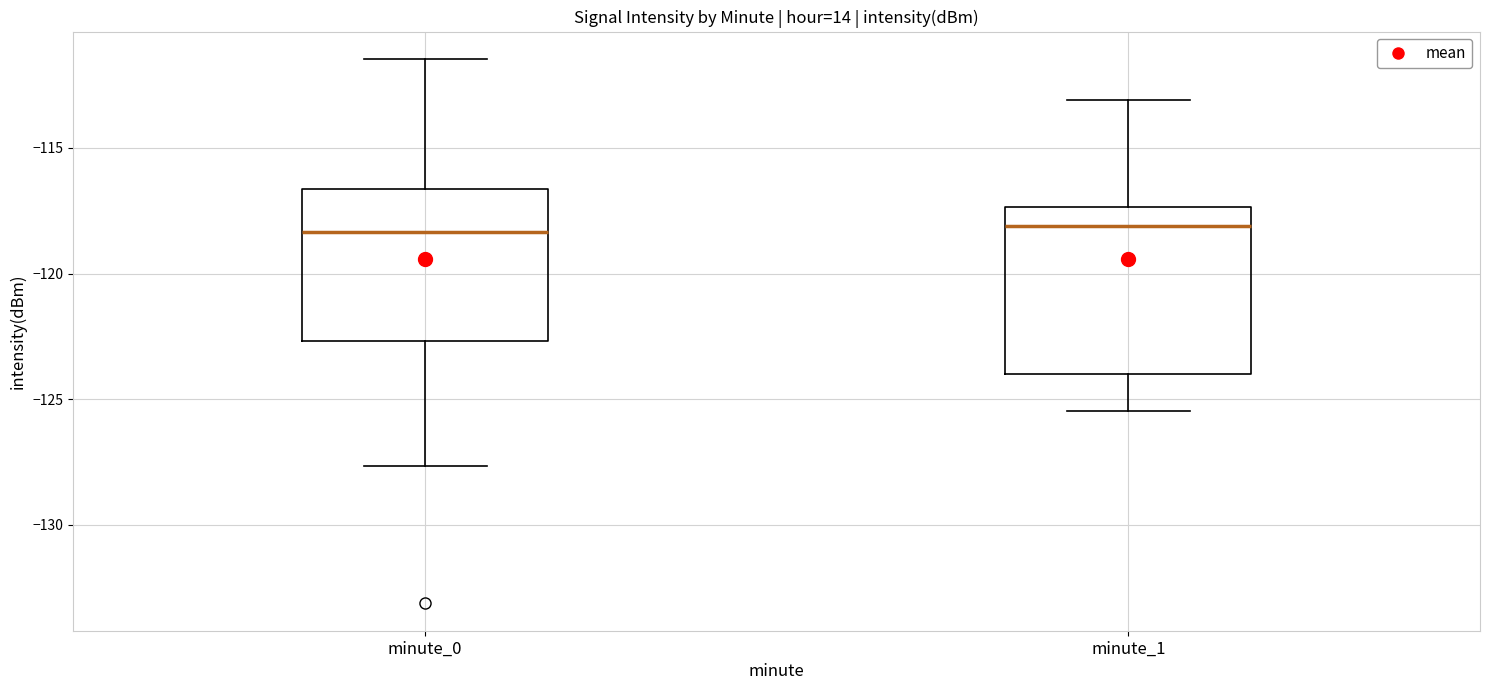

Reading left to right, transcribe this box plot: for each box, give where its median line is, the range the box spans, and where its two whiskers end, as read against the y-axis. The values are not printed on the chart, so give them approximately, as read against the axis.

minute_0: median -118.5, box -122.5 to -116.5, whiskers -127.5 to -111.5
minute_1: median -118.0, box -124.0 to -117.5, whiskers -125.5 to -113.0